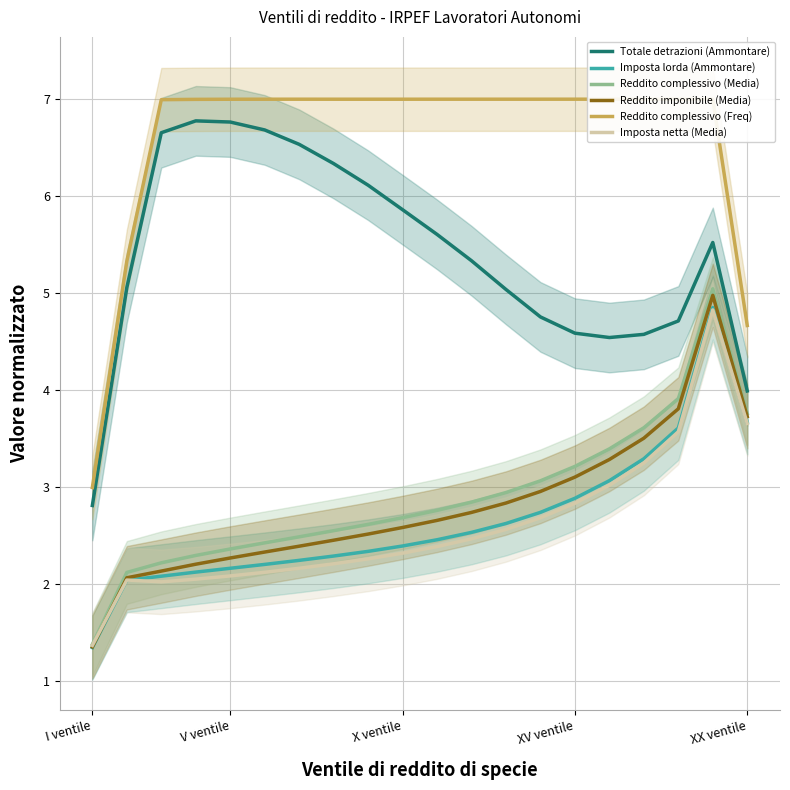

What is the difference between the highest and lowest values at 7?

4.8